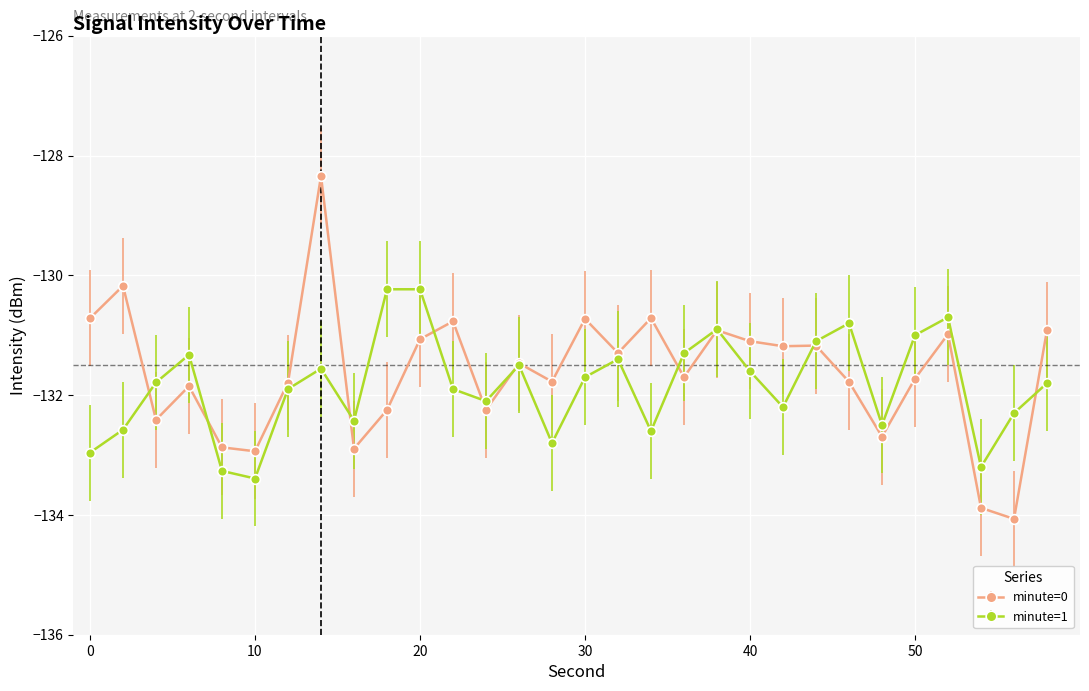

True or false: minute=0 has more than 0 interior local peaks.

True